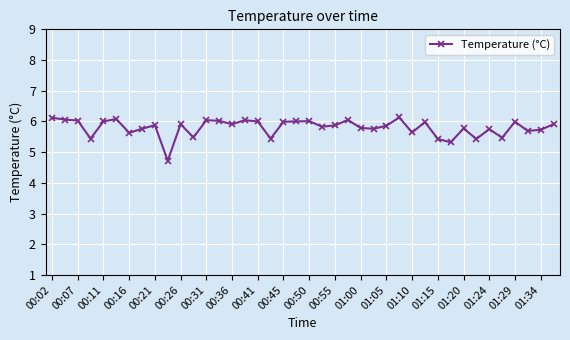

What is the difference between the maximum and minimum values?

1.4